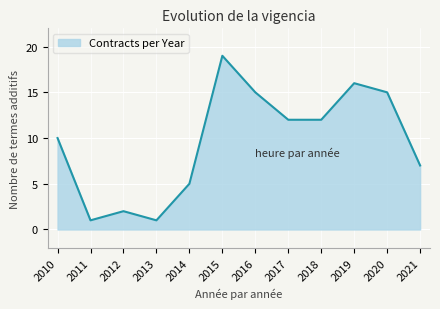

What is the sum of the values at 2011 and 2015?

20